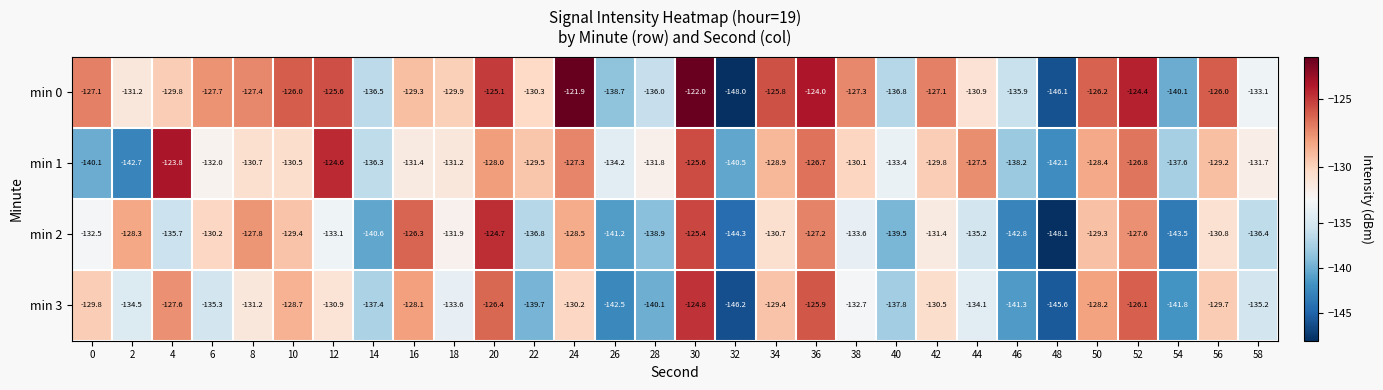

What is the difference between the highest and lowest values at 36?

3.2